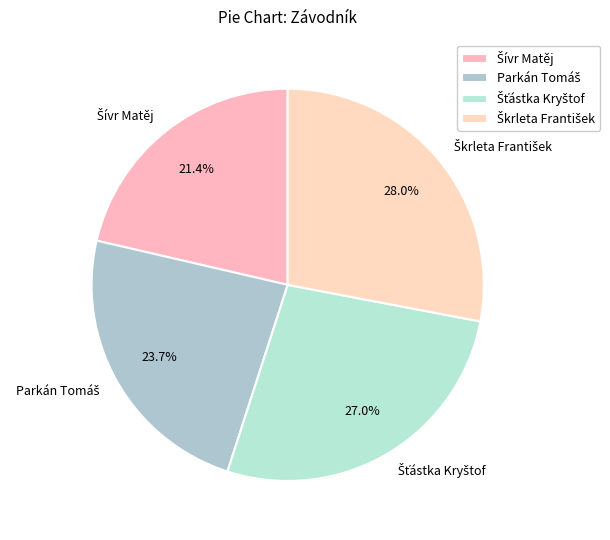

Count the number of slices in the pie.

4